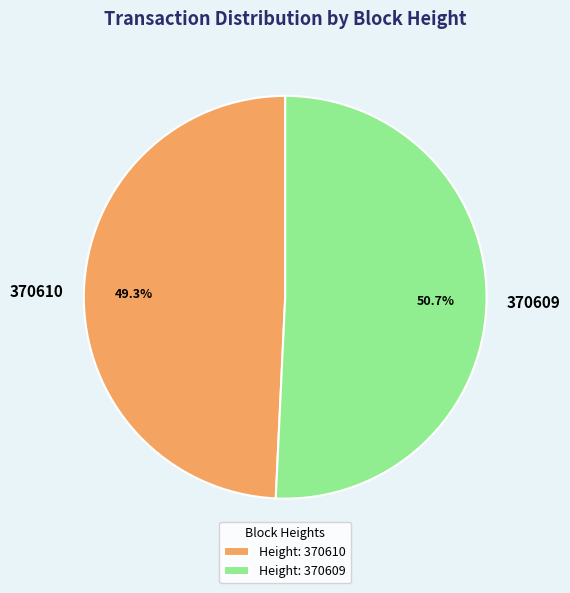

To the nearest percent, what is the difference between the 370610 and 370609 slice percentages?

1%